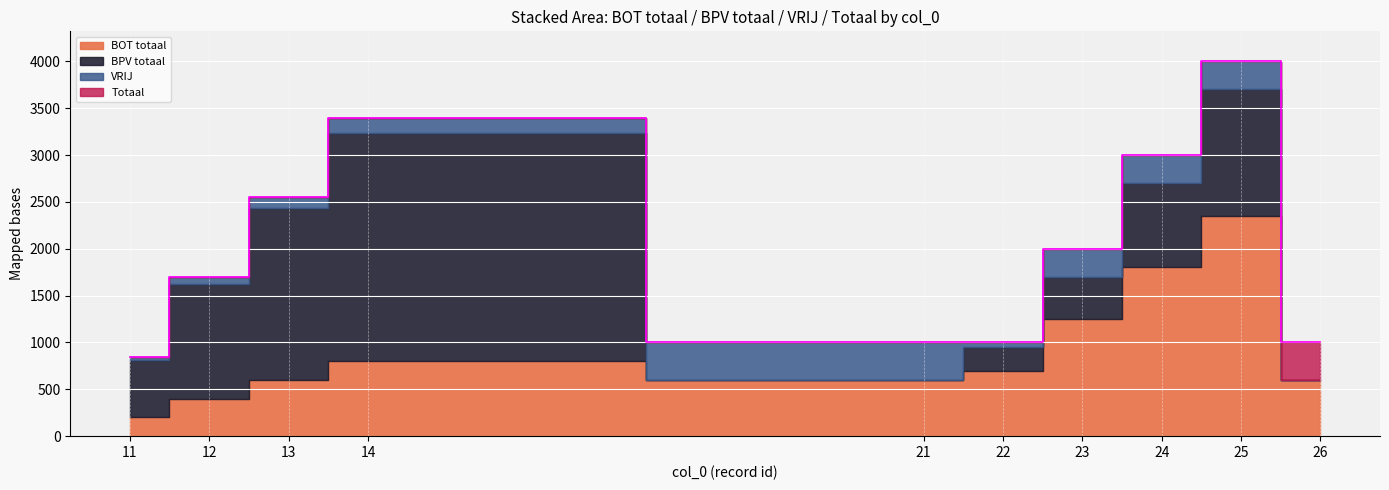

List the labels in order of Totaal value, largest first.

25, 14, 24, 13, 23, 12, 21, 22, 26, 11